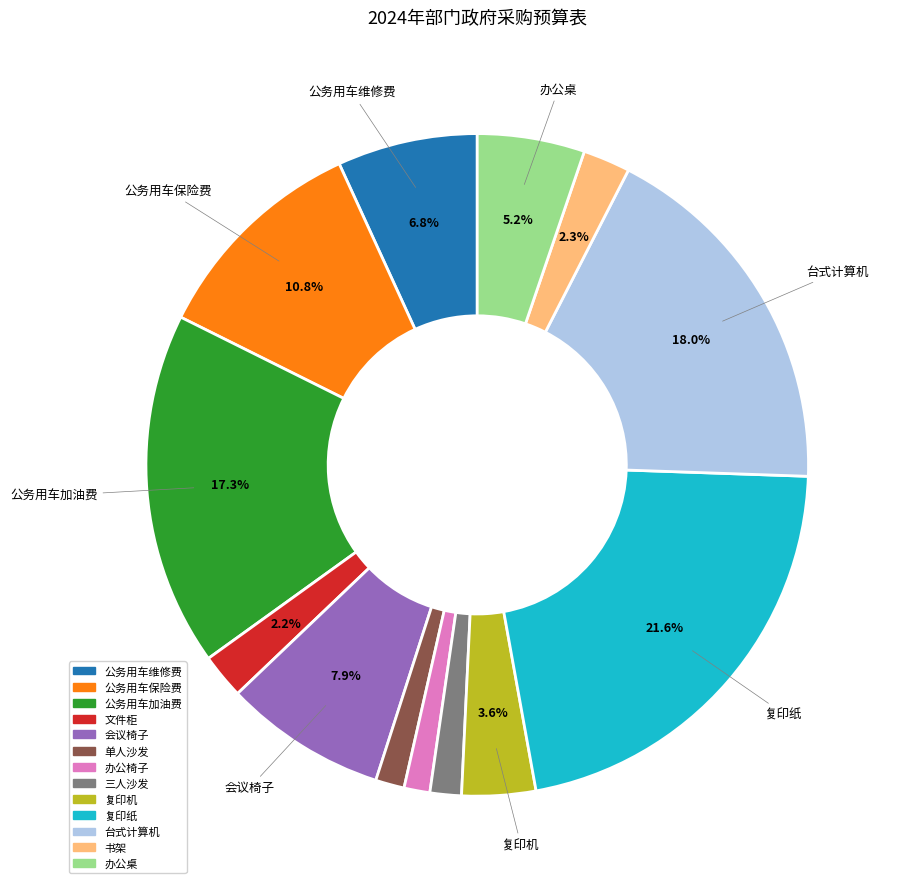

To the nearest percent, what is the difference between the largest and smallest slice percentages?

20%